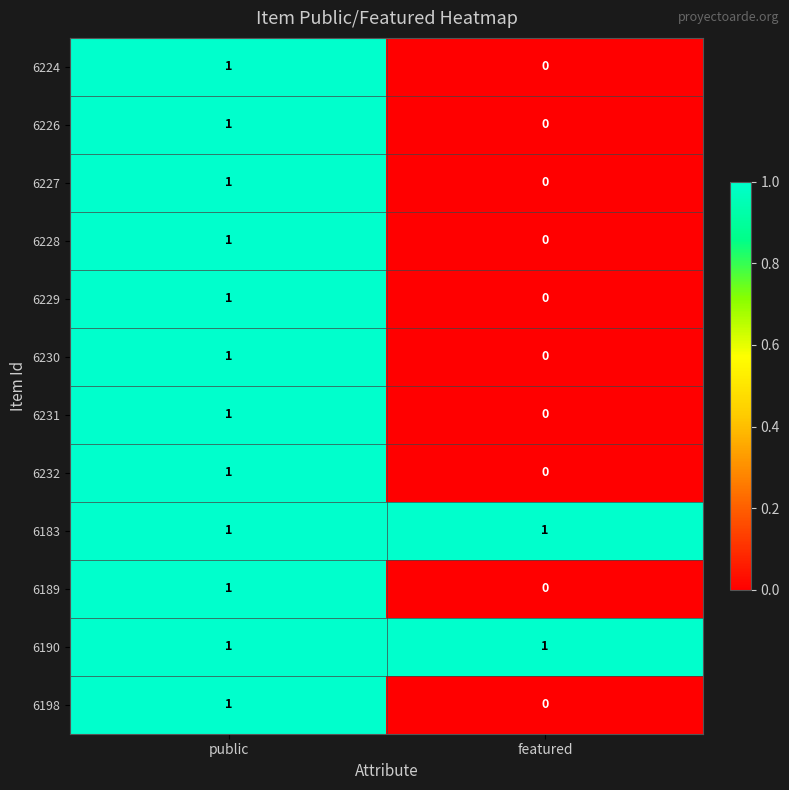

True or false: 6229 has a value of 2 at public.

False